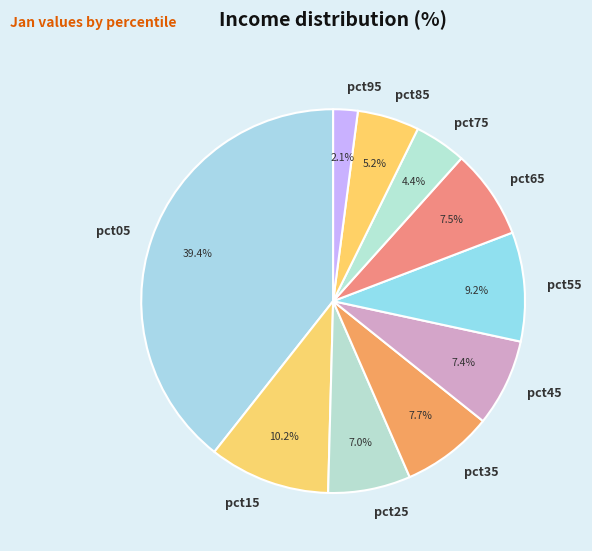

Which slice is the smallest?

pct95